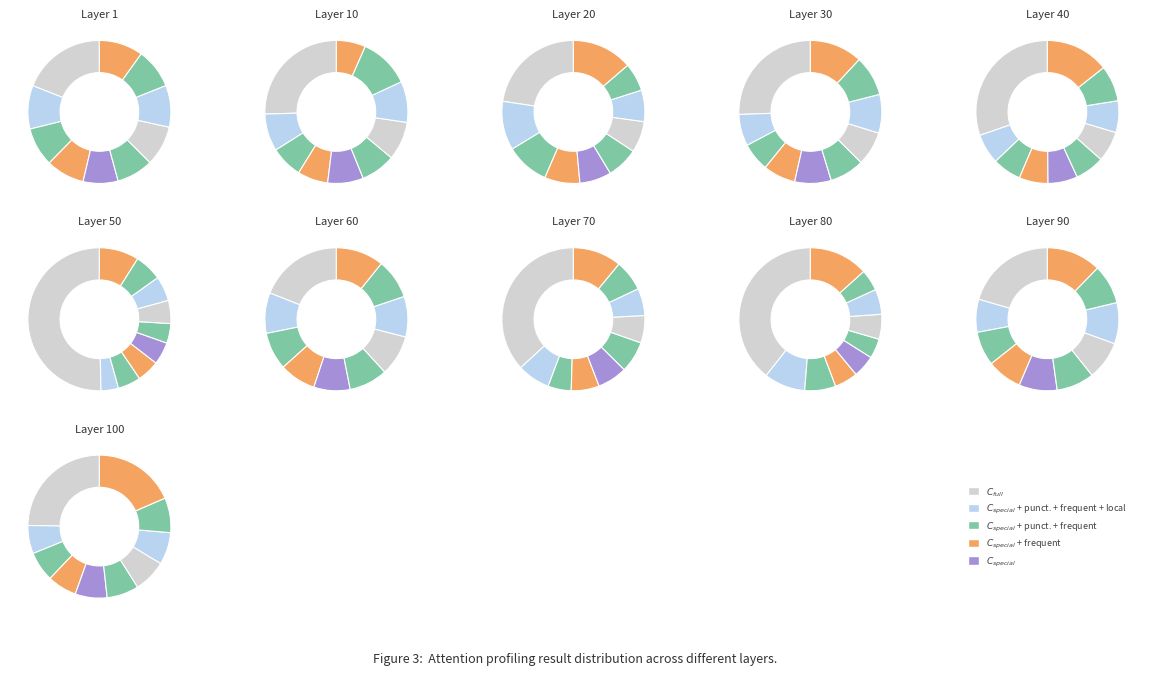

Is it true that pct25 is 1% of the pie?

False